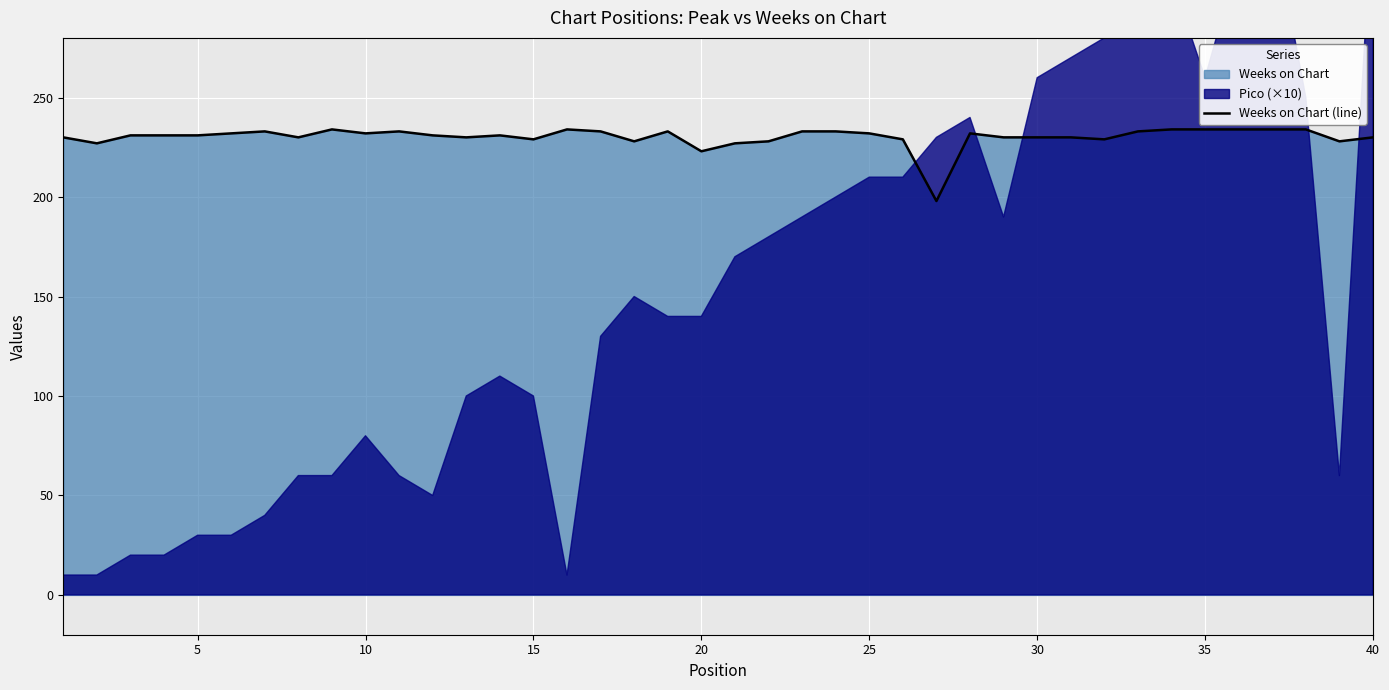

What is the minimum value for Weeks on Chart (line)?

198